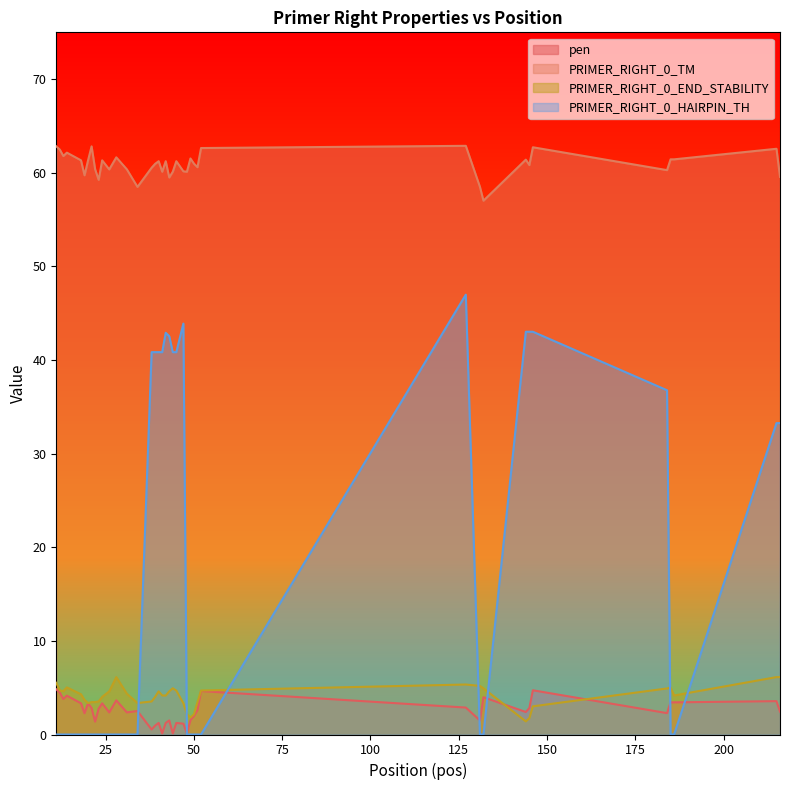

Between which two adjacent categories do pen and PRIMER_RIGHT_0_END_STABILITY first intersect?

132 and 144